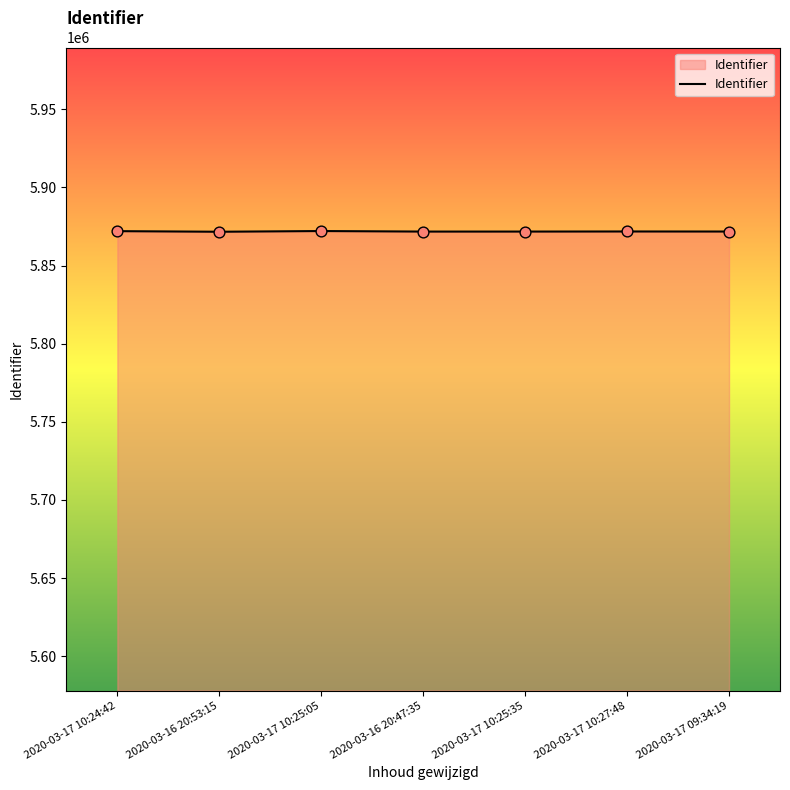

What is the change in value from 2020-03-17 10:25:35 to 2020-03-17 10:27:48?

+56